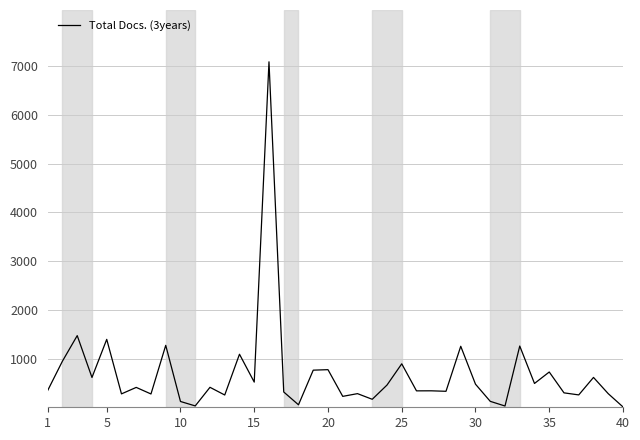

What is the greatest value displayed?

7091